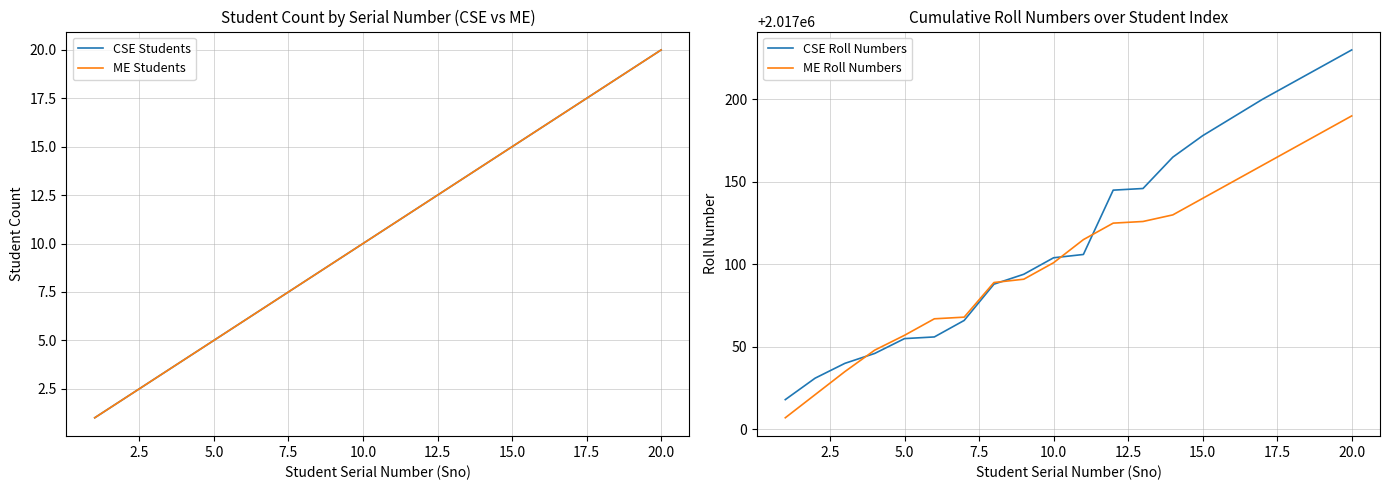

True or false: ME Students and CSE Roll Numbers intersect in this chart.

False